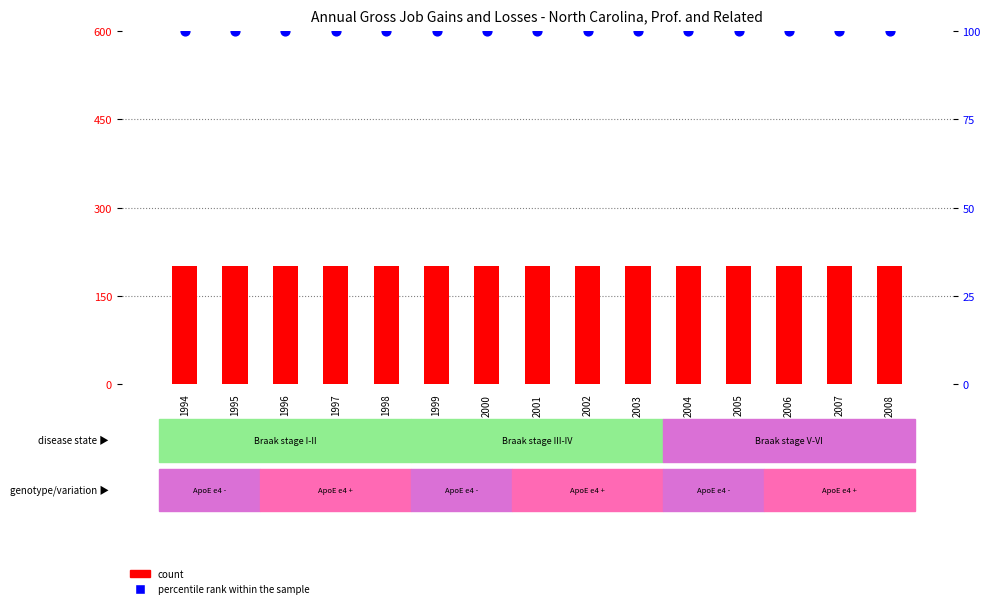

At which category is the sum across all series the highest?

1994